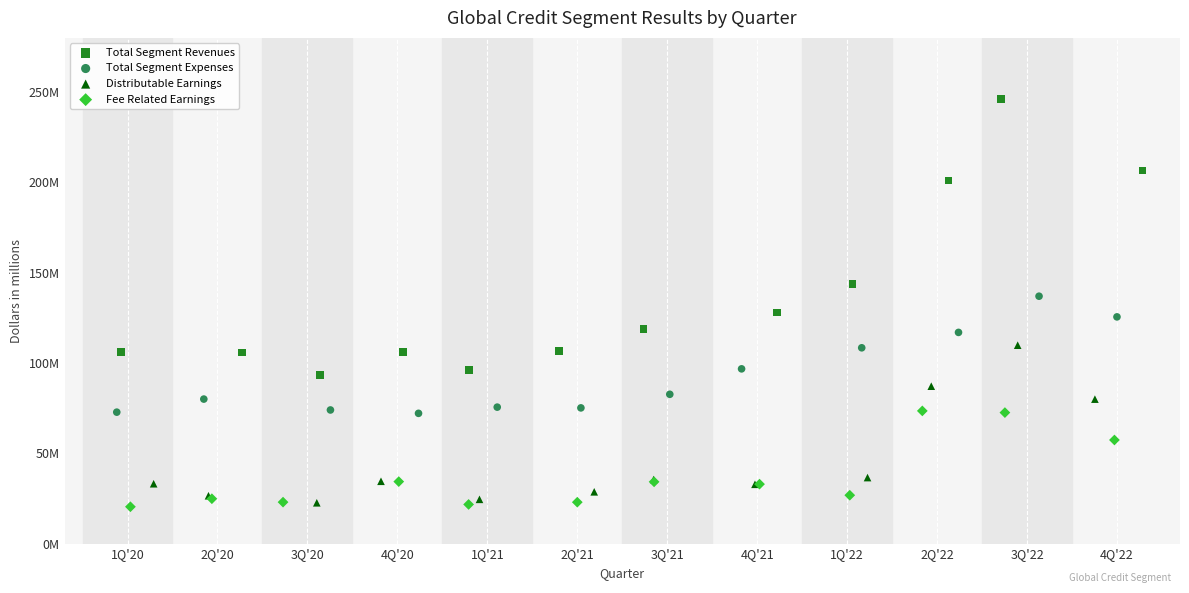

What are all the series names shown in the legend?

Total Segment Revenues, Total Segment Expenses, Distributable Earnings, Fee Related Earnings